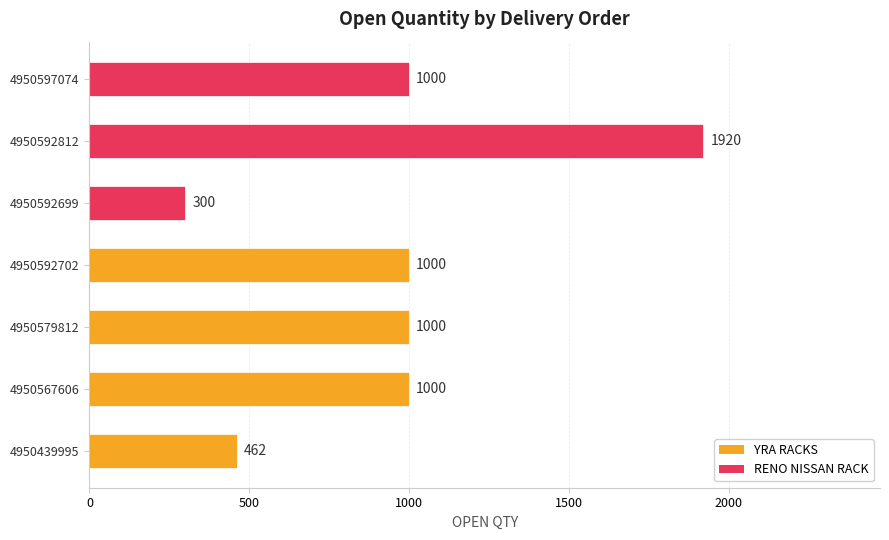

Are the bars horizontal?

Yes